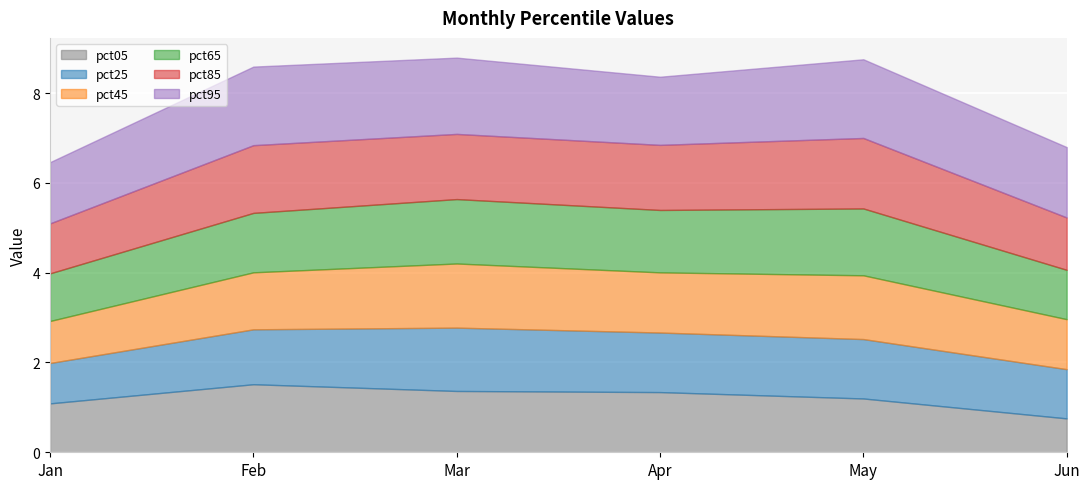

At how many categories does at least one series exceed 1?

6